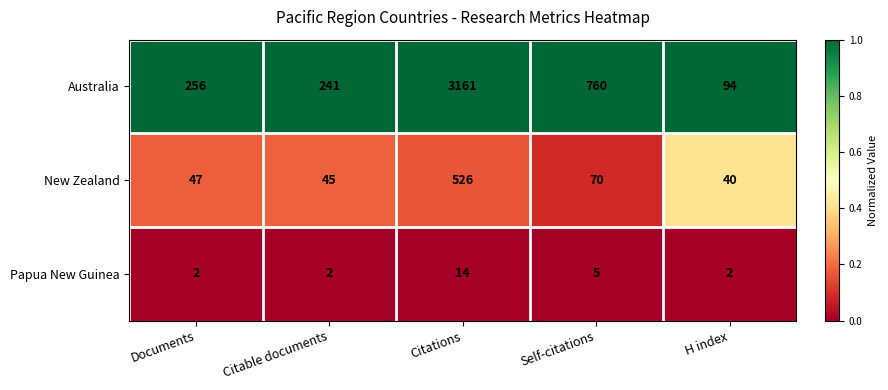

What is the maximum value shown in the chart?

3161